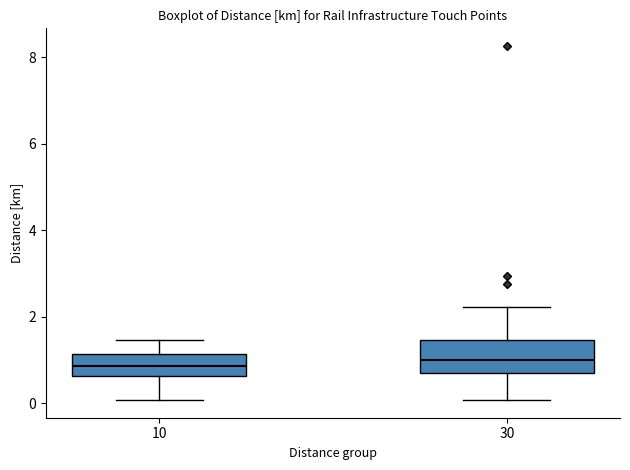

Which box is the tallest, from its lower edge to its upper edge?

30